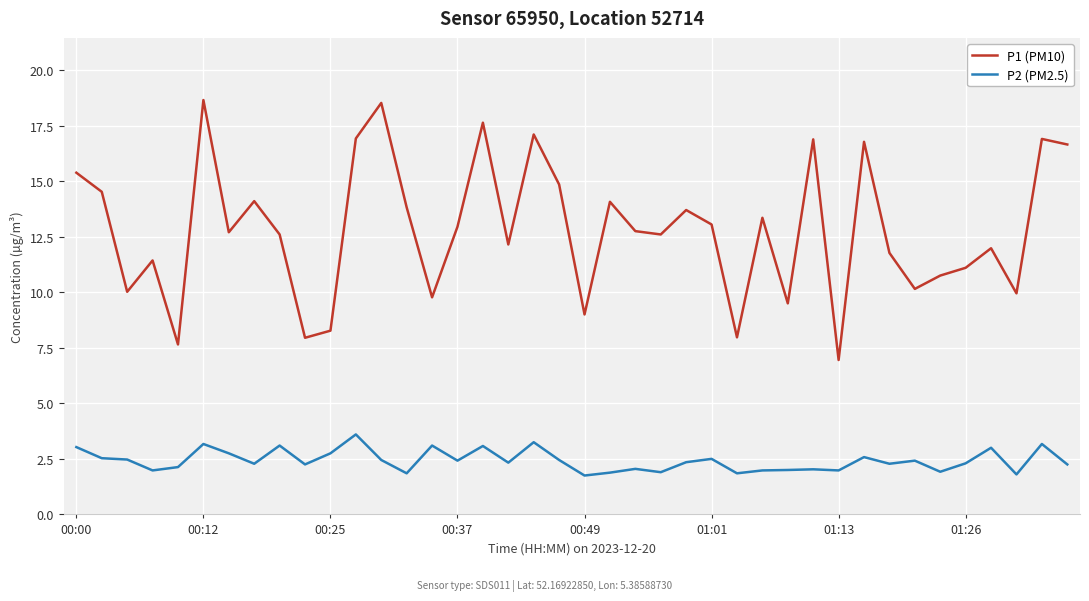

What is the difference between the maximum and minimum values in the P1 (PM10) series?

11.7